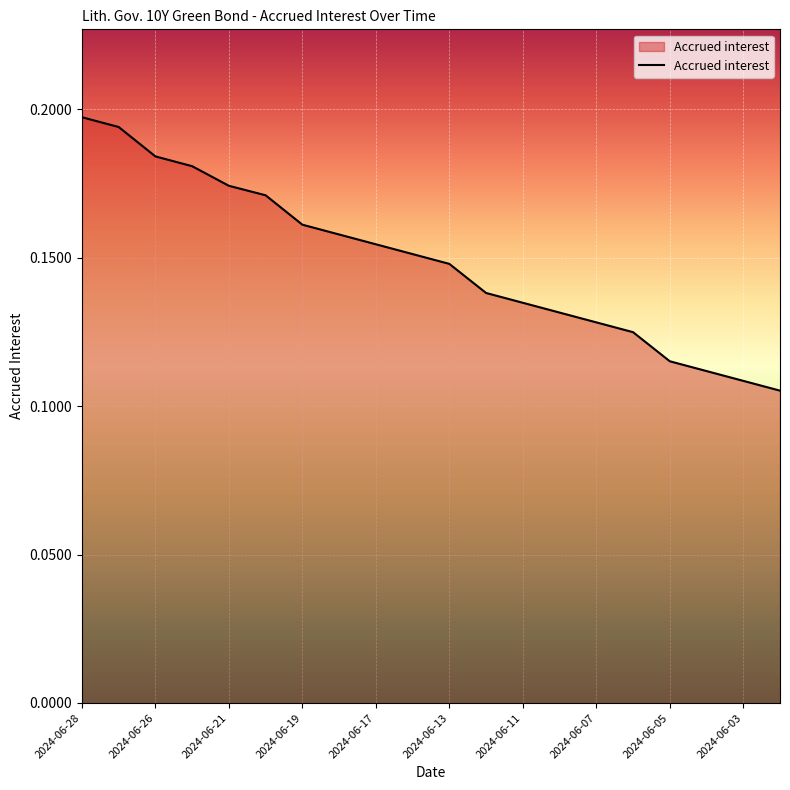

Does the chart display data point markers on the line(s)?

No